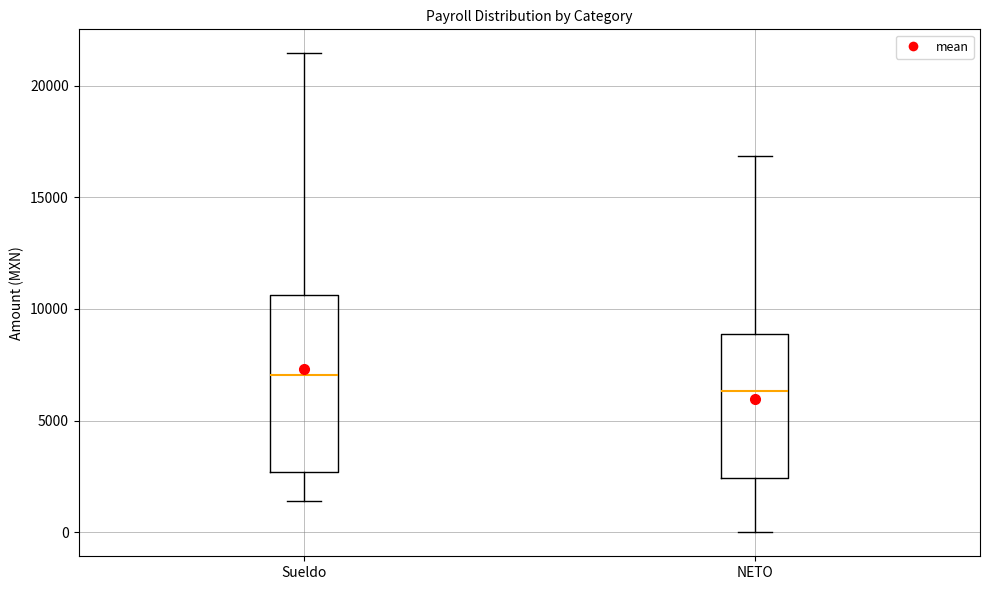

Which box is the tallest, from its lower edge to its upper edge?

Sueldo